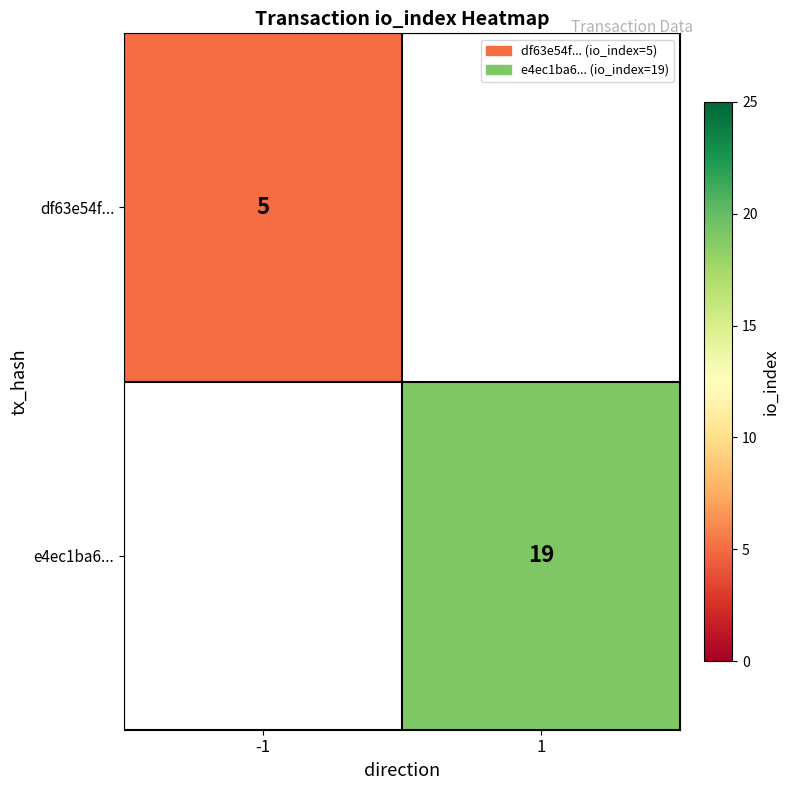

The value of e4ec1ba6... at 1 is 19. True or false?

True